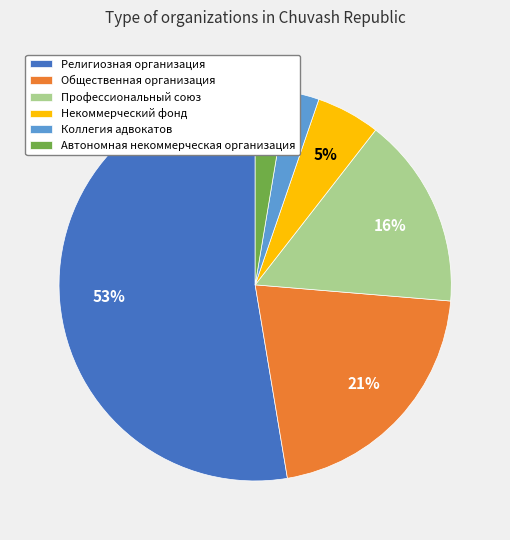

Is Коллегия адвокатов the majority of the pie?

No